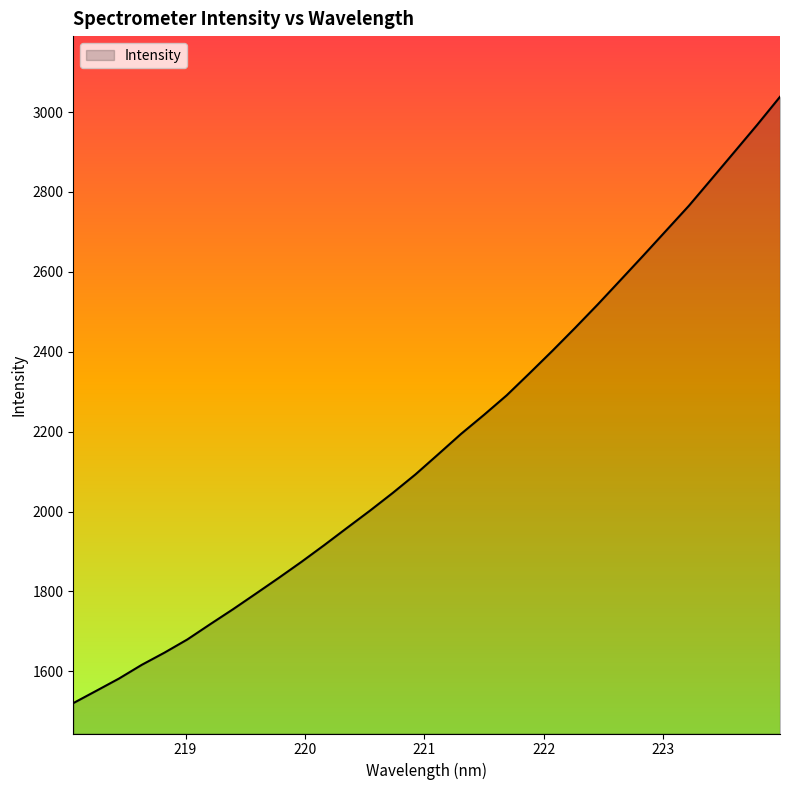

What is the minimum value shown in the chart?

1520.5